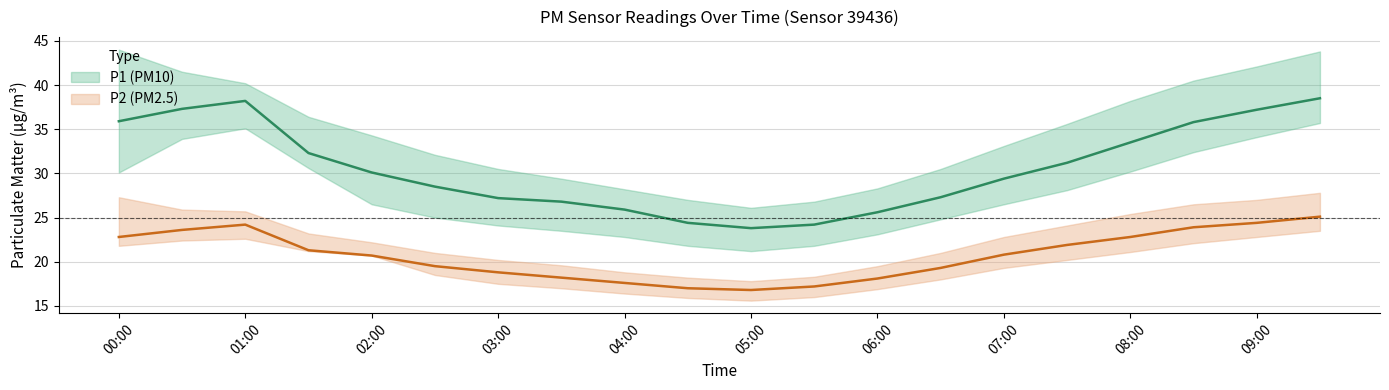

Which series has the largest total across all categories?

P1_upper